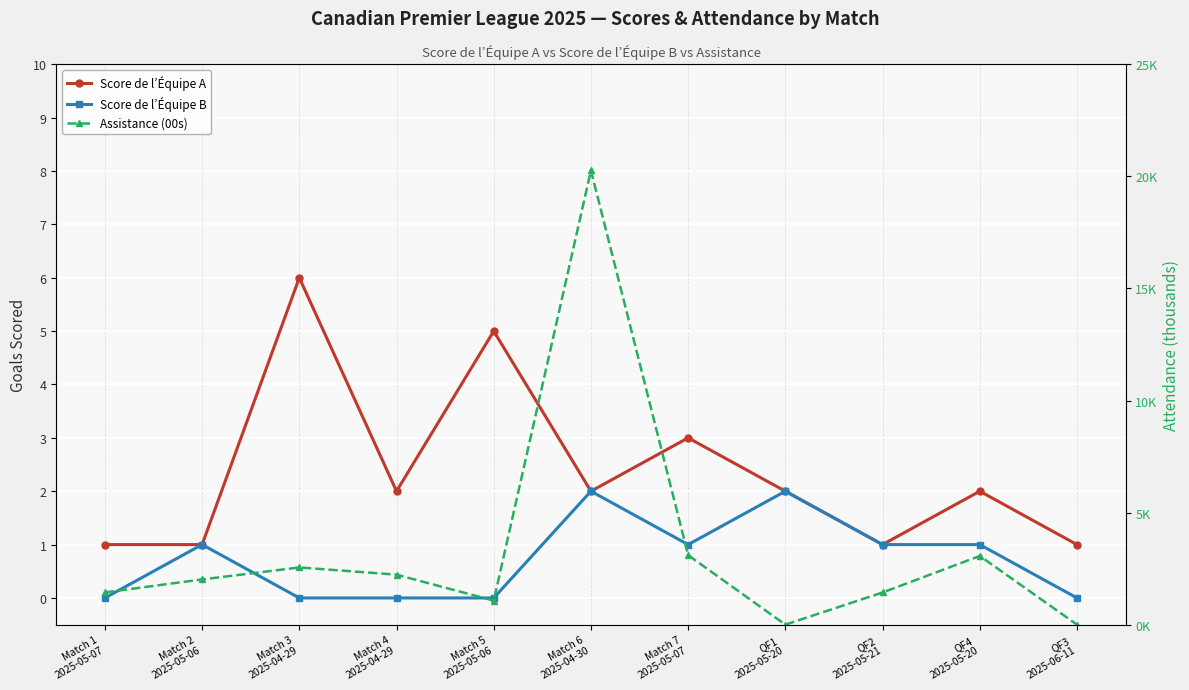

Which category has the lowest value in the Score de l’Équipe A series?

Match 1
2025-05-07